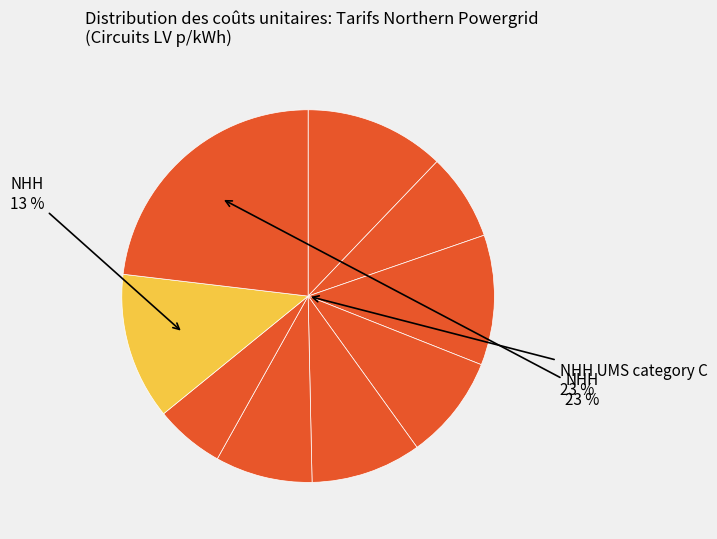

What percentage is the NHH UMS category B slice, to the nearest percent?

13%